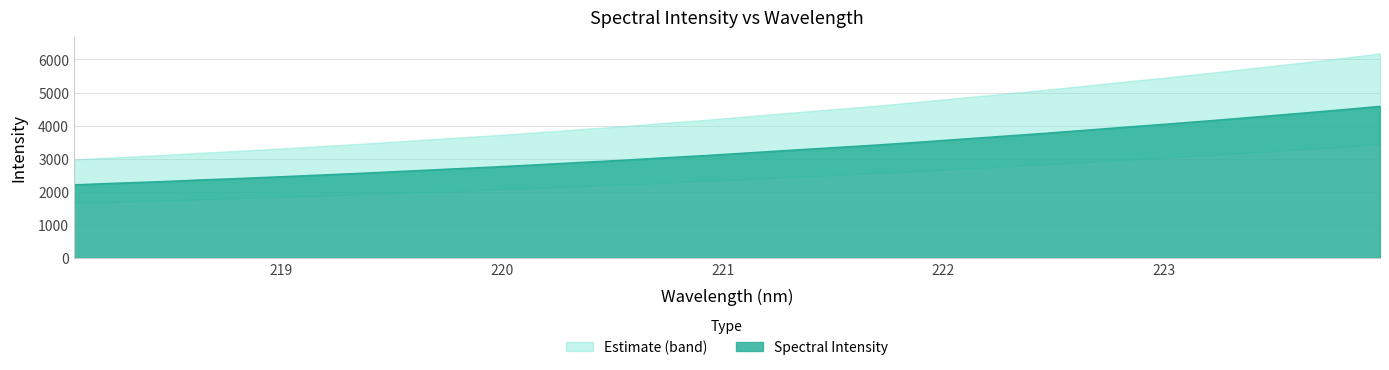

Approximately how many times larger is the value at 223.5987 compared to 220.7354?

1.4